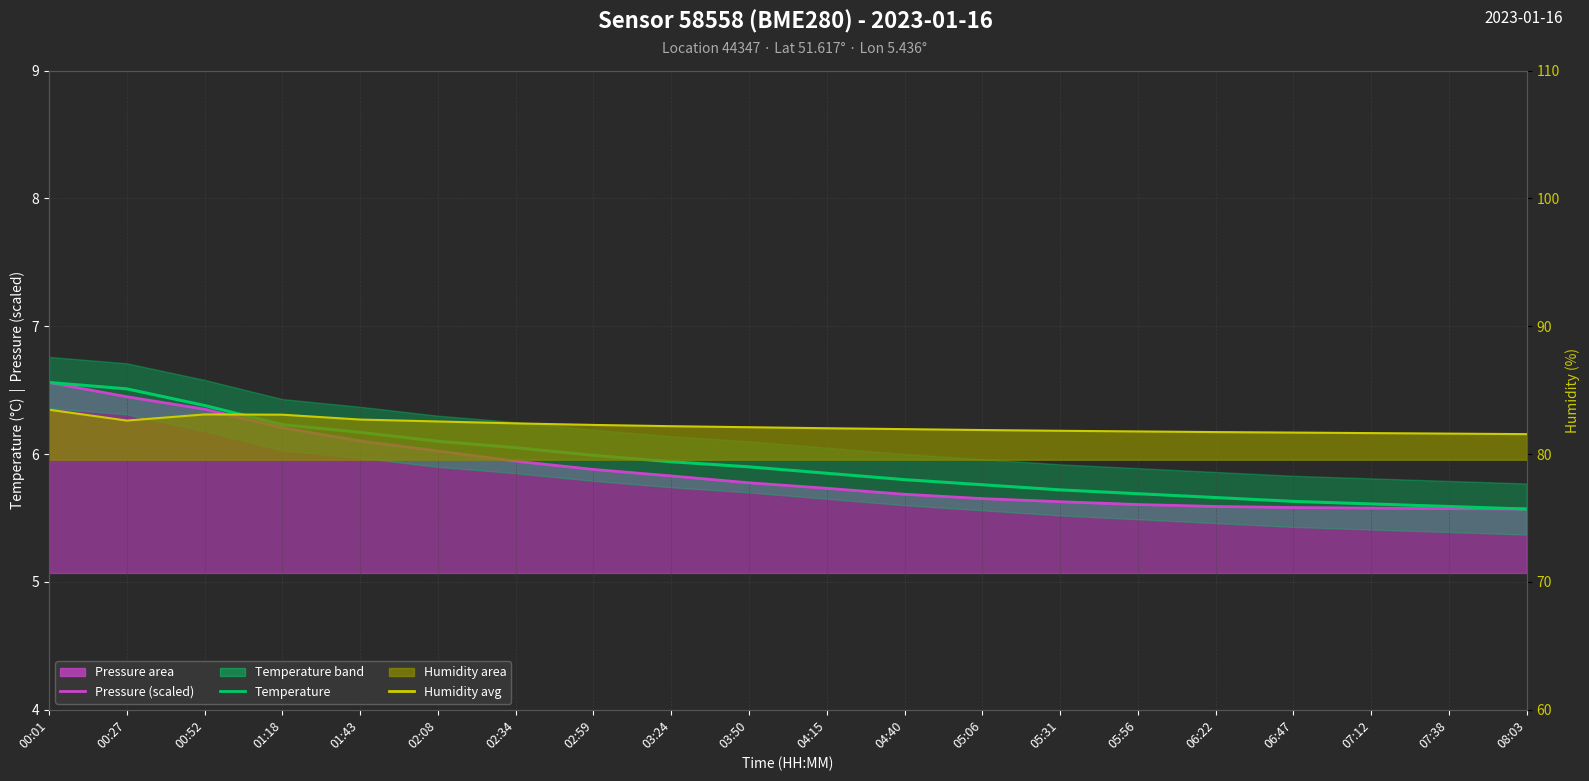

Read the temperature value at 00:01.

6.6